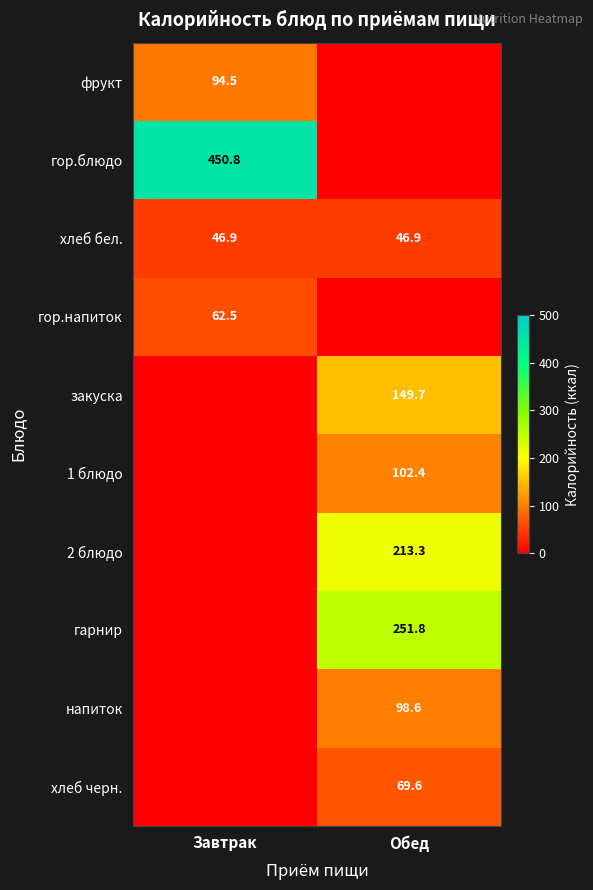

How many categories are shown in the chart?

2